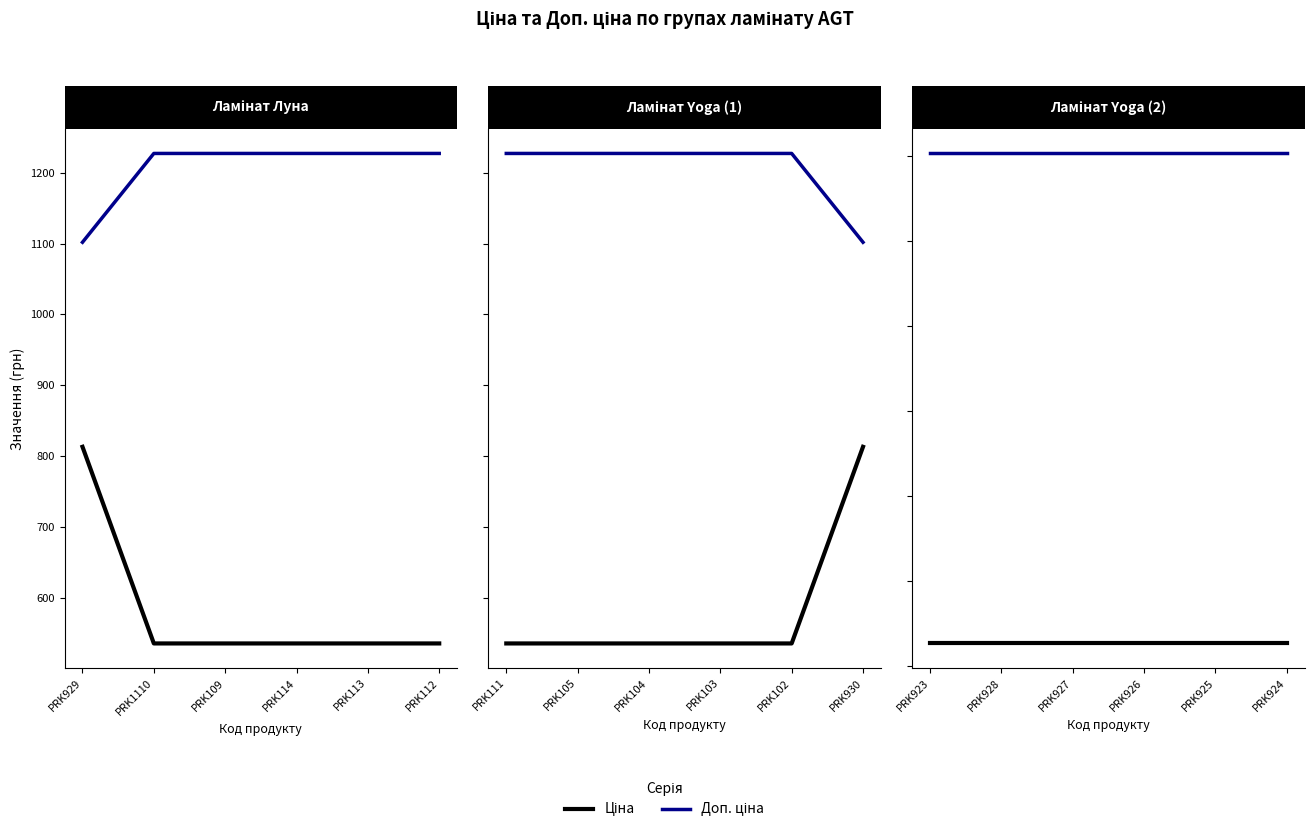

Does the chart have visible grid lines?

No